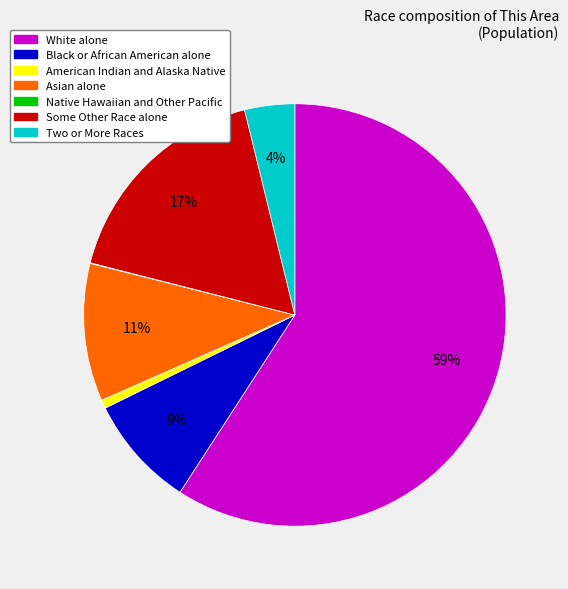

Does White alone represent more than half of the total?

Yes